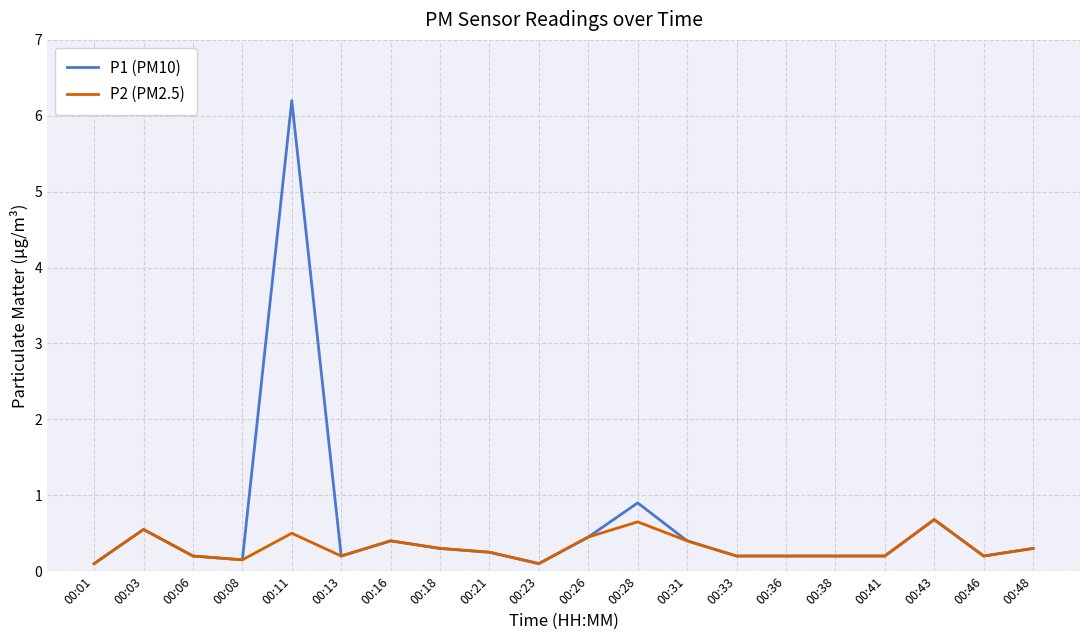

List the series in order of their peak value, lowest first.

P2 (PM2.5), P1 (PM10)